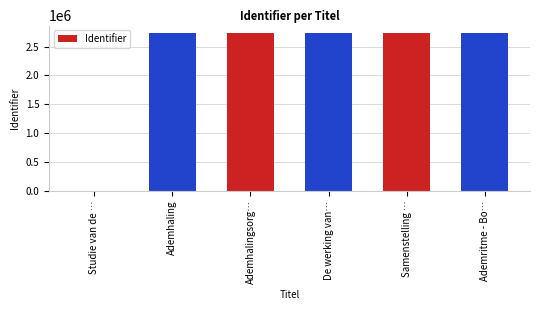

What is the ratio of the value at Samenstelling … to the value at De werking van…?

1.0